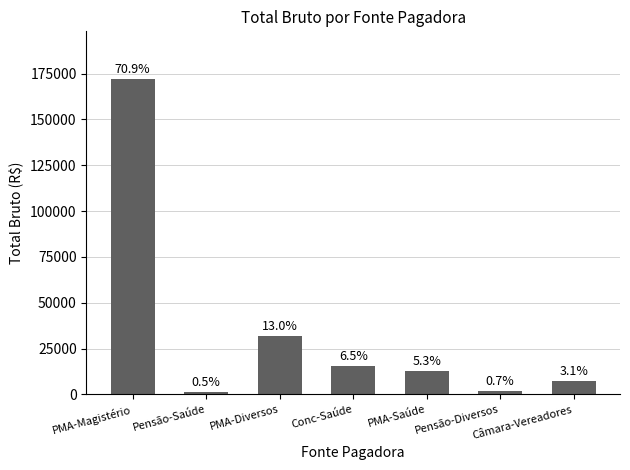

Where is the data nearest to the value 86696?

PMA-Diversos